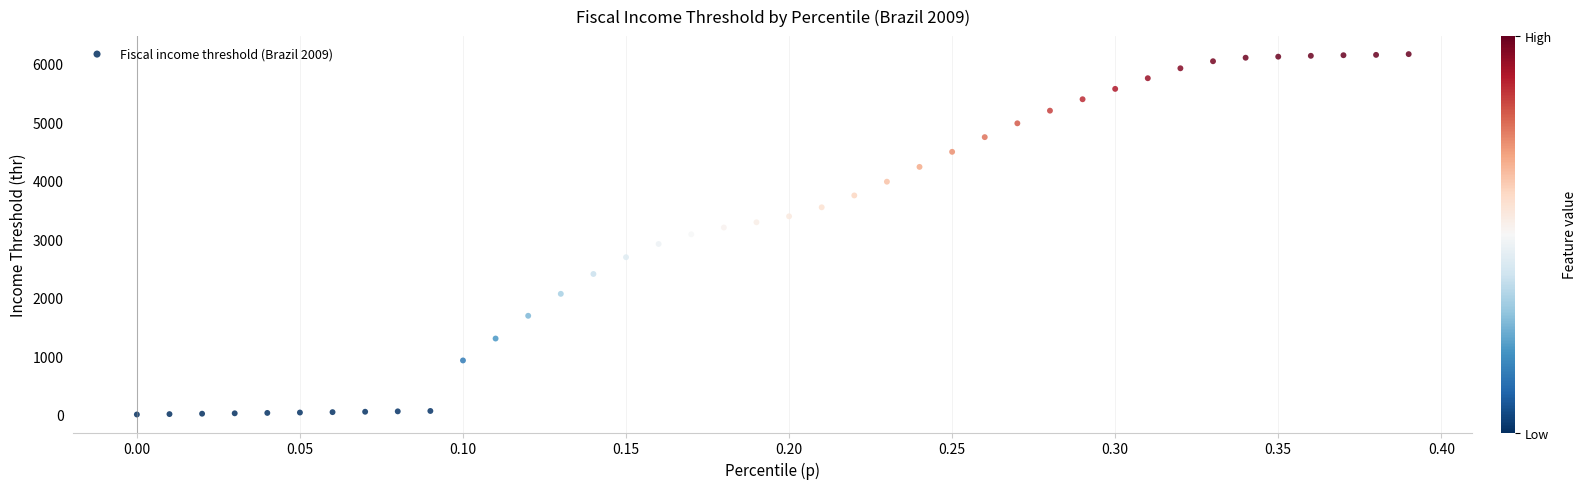

What is the range of Y values (max minus min)?

6162.1